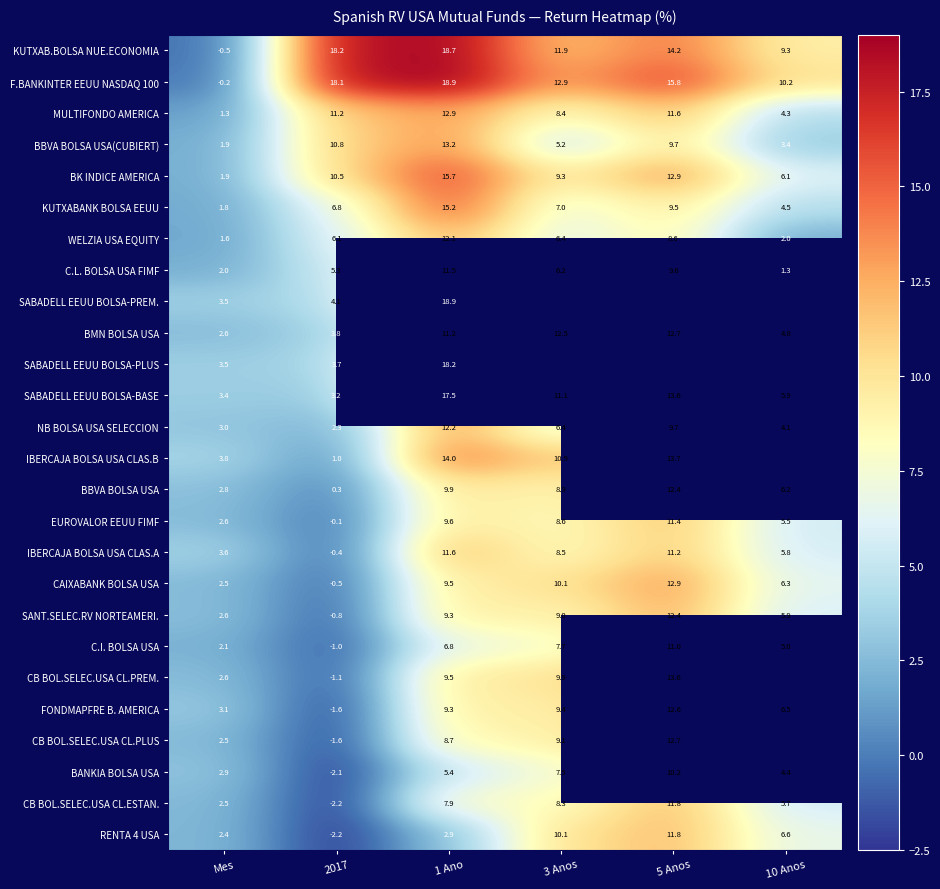

What is the minimum value shown in the chart?

-2.2